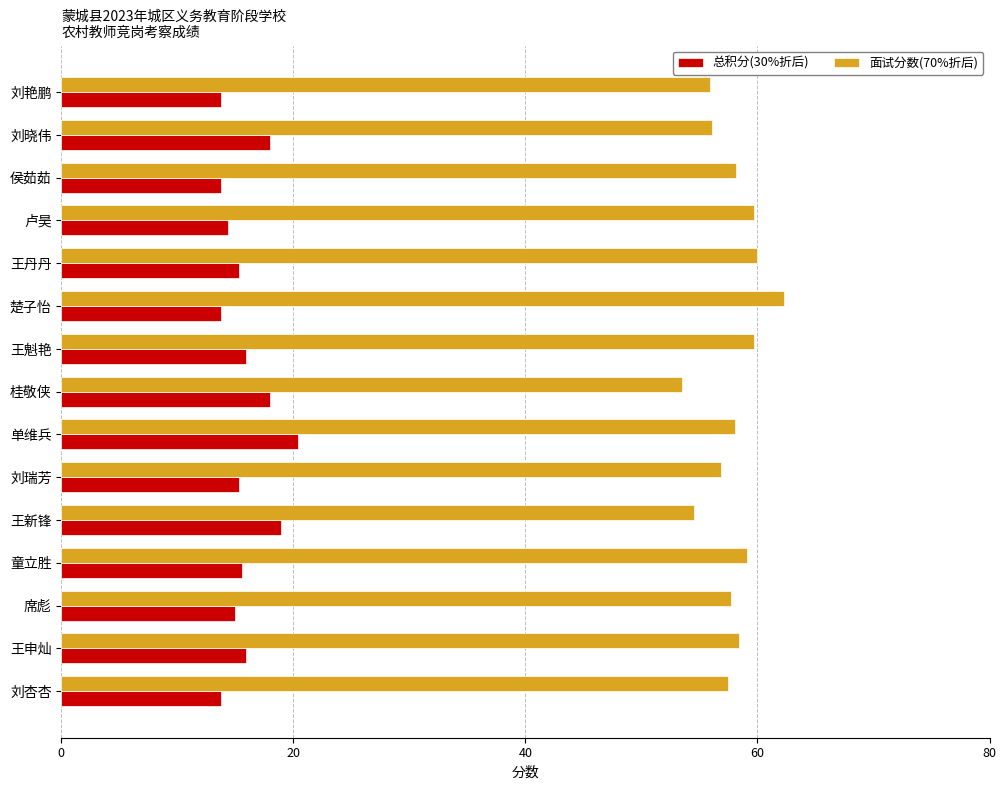

What value does the 总积分(30%折后) series have at 刘杏杏?

13.8